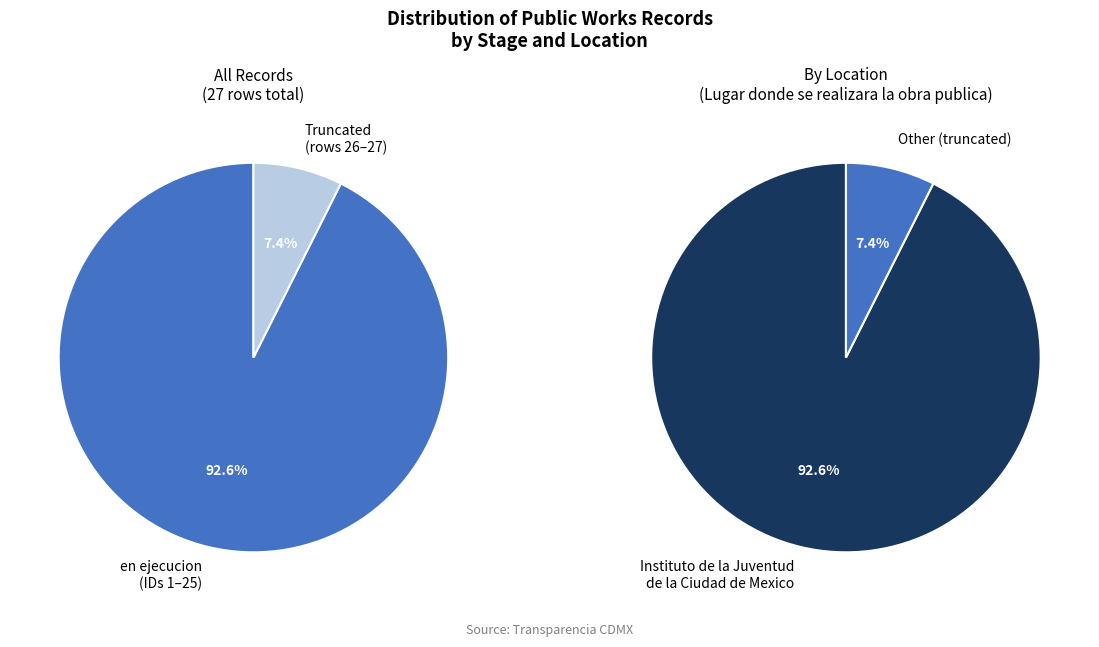

Is the sum of Other and Instituto de la Juventud de la Ciudad de Mexico greater than half?

Yes